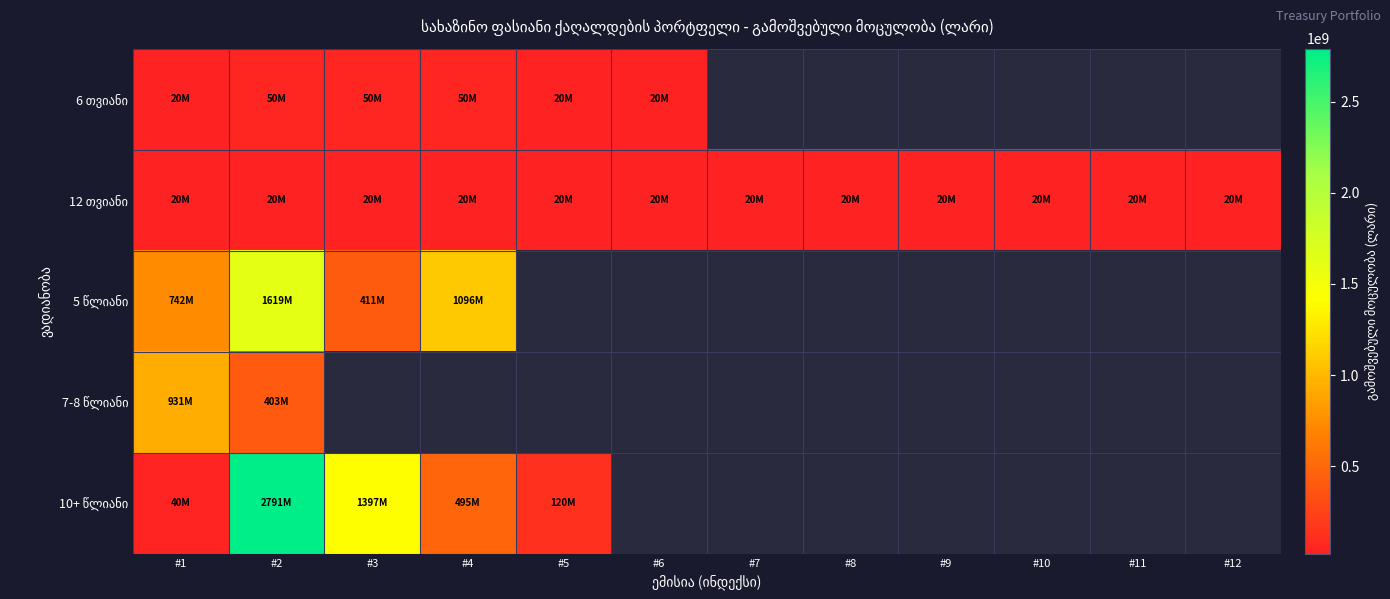

At which category does the chart reach its peak across all series?

#2